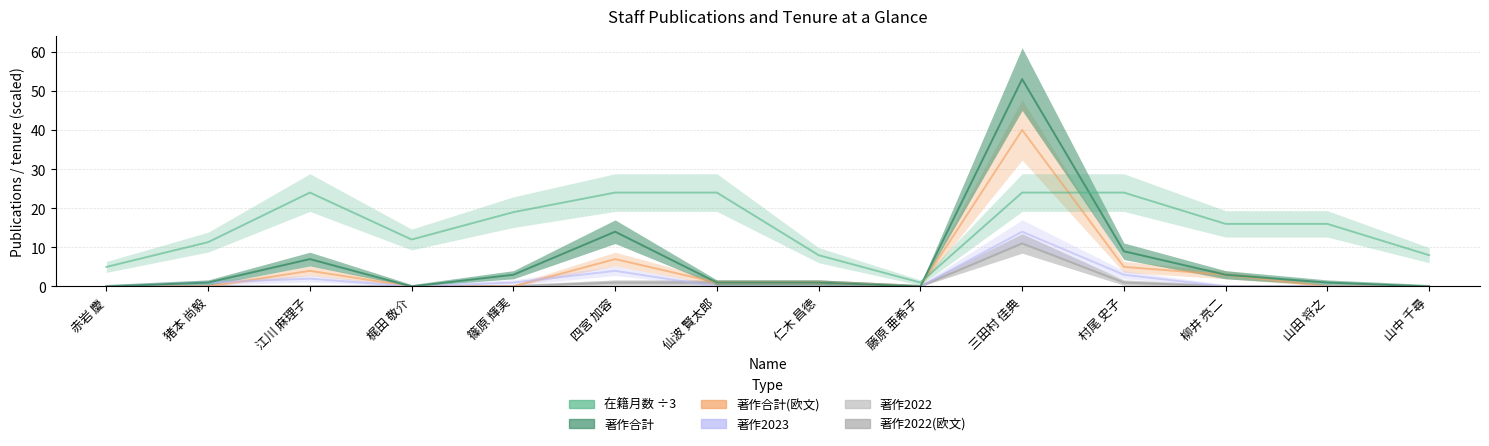

At which category does the chart reach its minimum across all series?

赤岩 慶